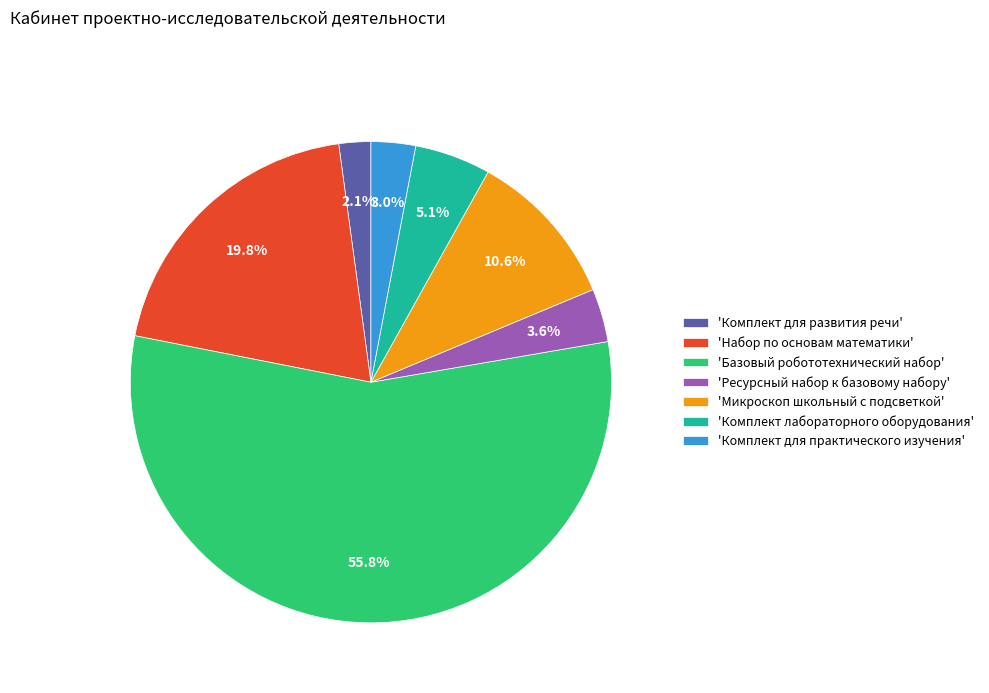

How many segments does this pie chart have?

7